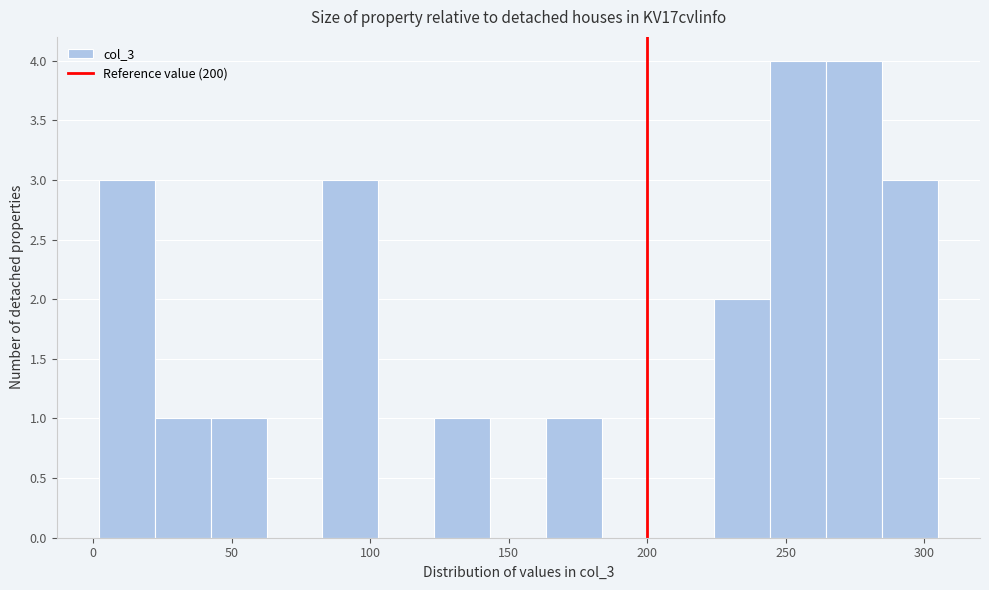

How tall is the bar that spans 125 to 145 on the x-axis? Neither the bar edges nor the heights are printed on the chart, so give them approximately, as read against the axes.

1